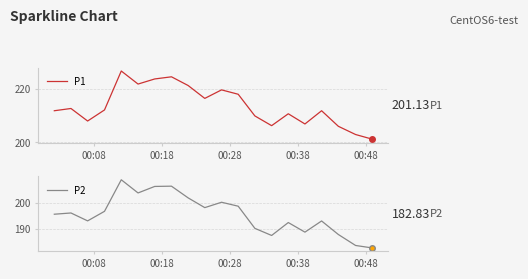

What is the minimum value for P2?

182.8